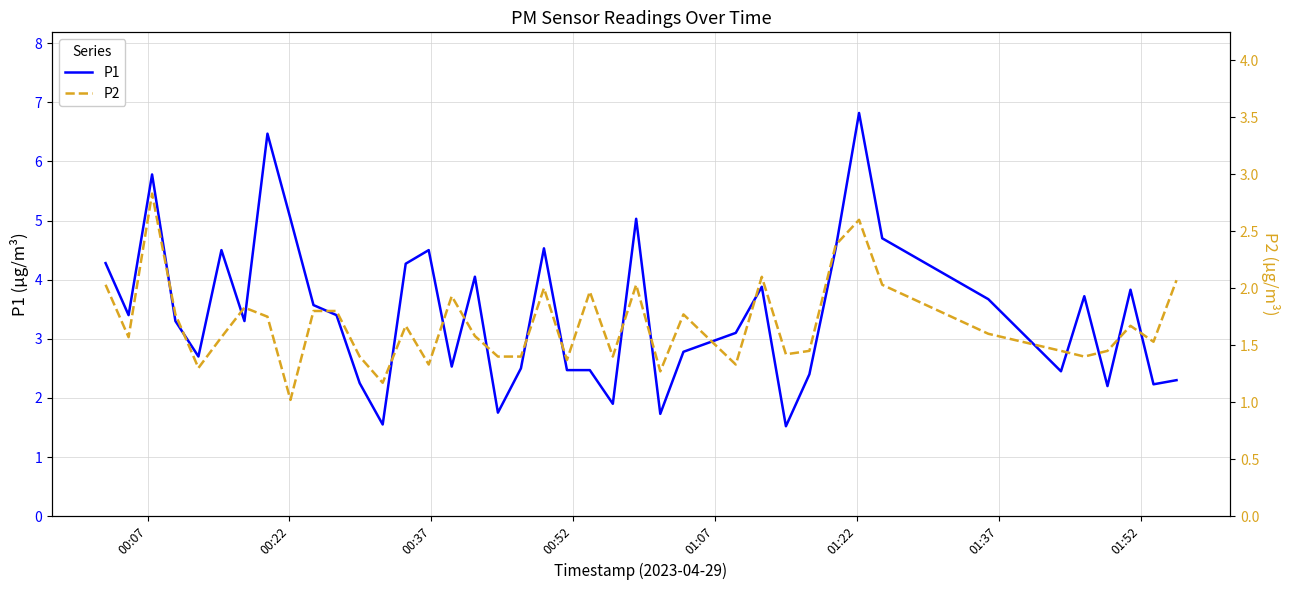

What is the maximum value for P1?

6.8